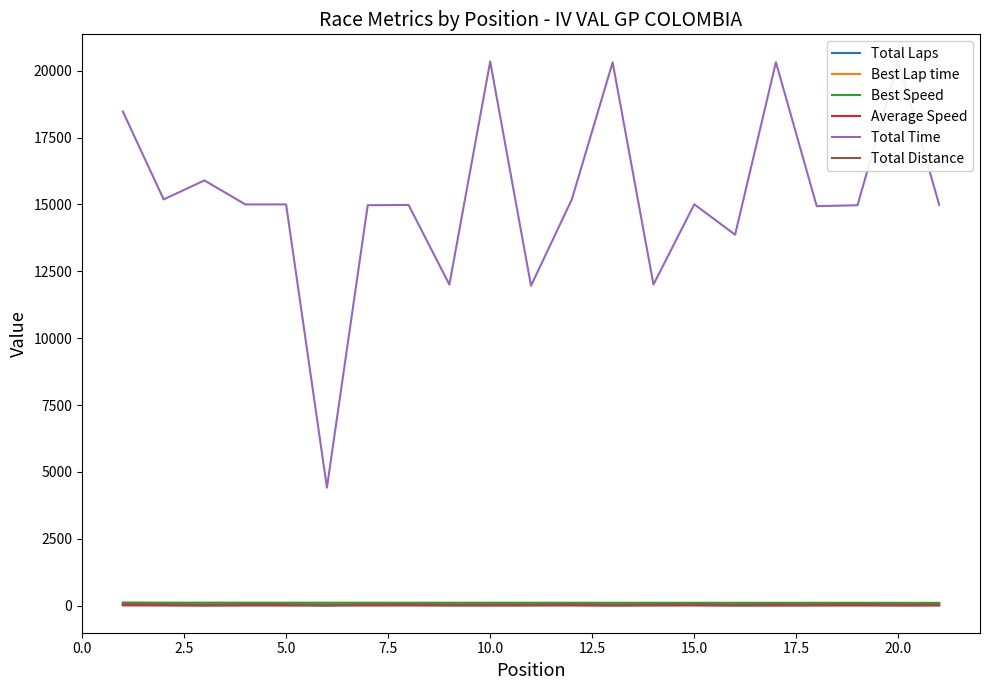

What is the highest value of the Total Time series?

20341.8